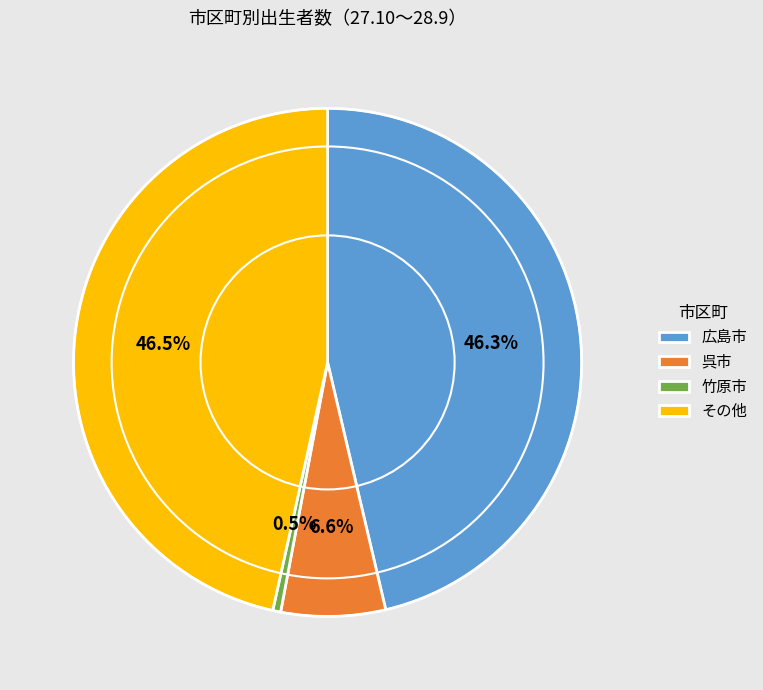

Does 広島市 account for over 50% of the chart?

No